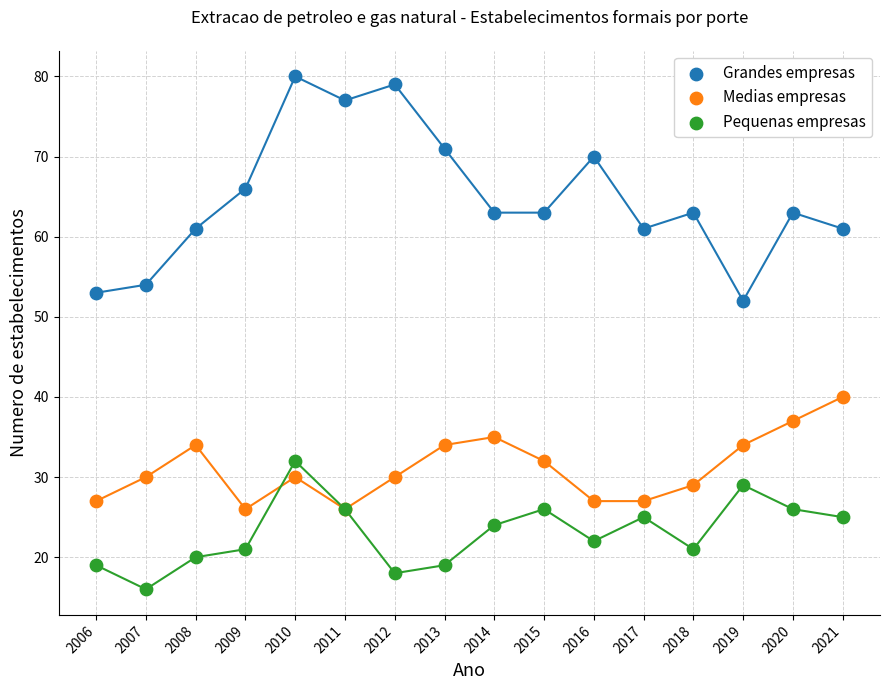

Which series has the widest spread of Y values?

Grandes empresas